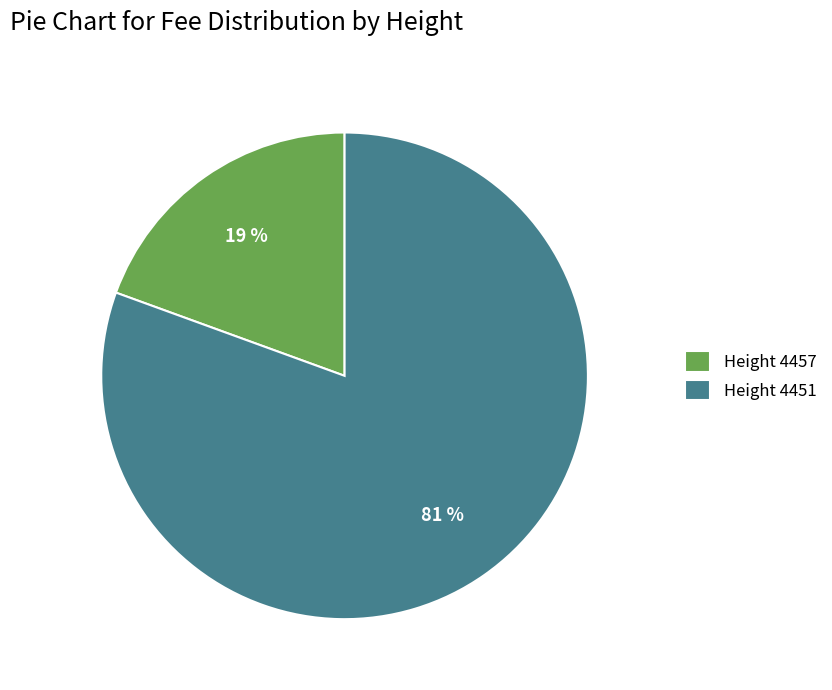

Combined, do Height 4451 and Height 4457 account for over 50%?

Yes